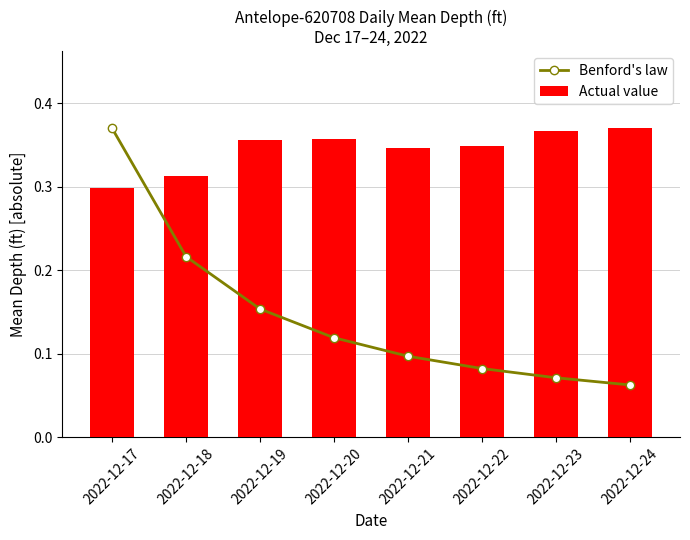

Reading left to right, list all the values displayed in this chart.

Benford's law: 0.4	0.2	0.2	0.1	0.1	0.1	0.1	0.1
Actual value: 0.3	0.3	0.4	0.4	0.3	0.3	0.4	0.4